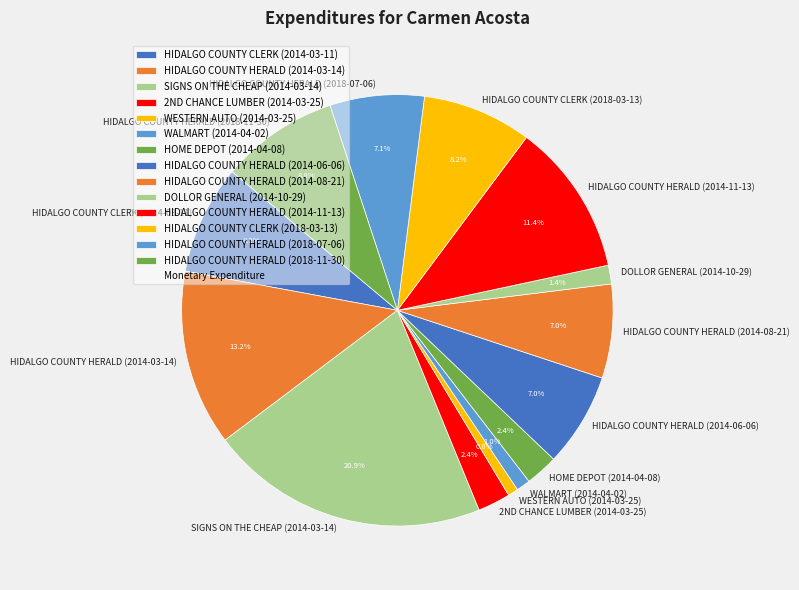

What portion of the pie excludes WALMART (2014-04-02)?

99.0%